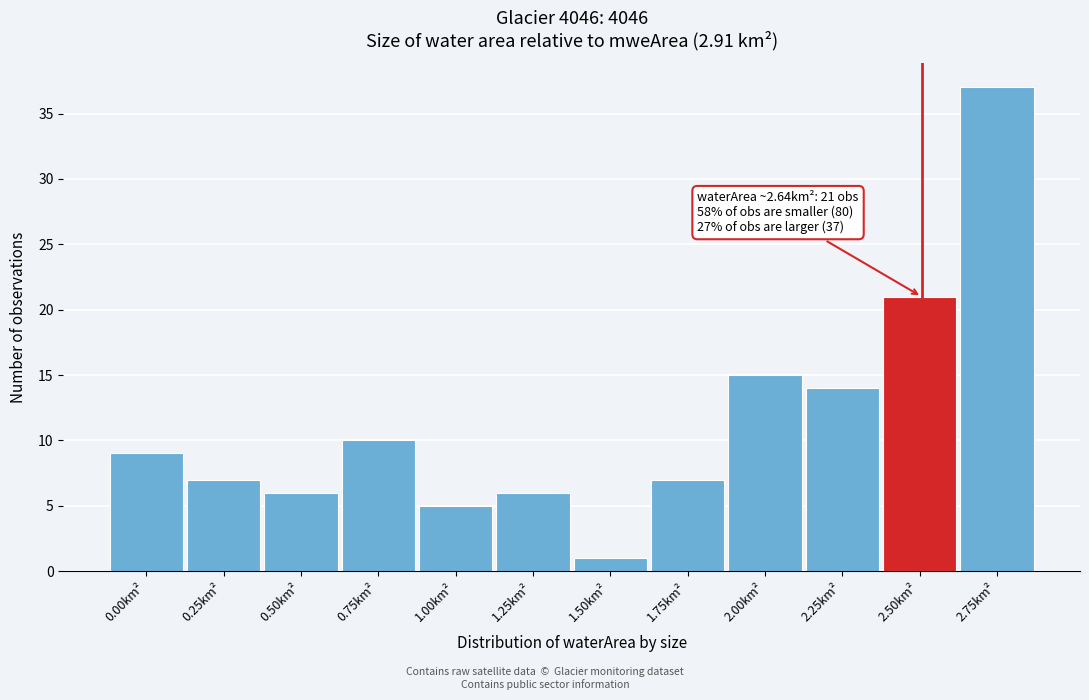

Reading left to right, extract all data points from this chart.

9	7	6	10	5	6	1	7	15	14	21	37